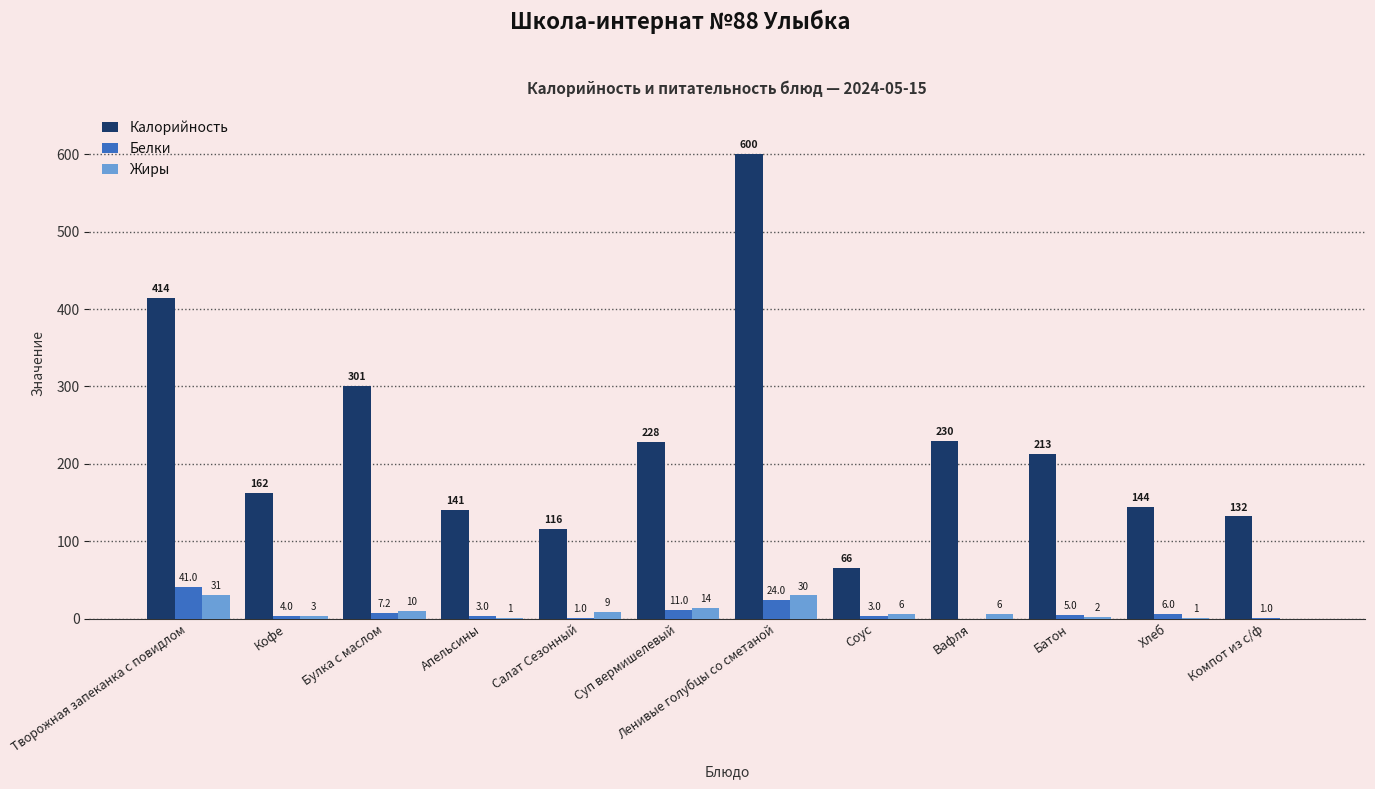

What is the maximum value for Белки?

41.0